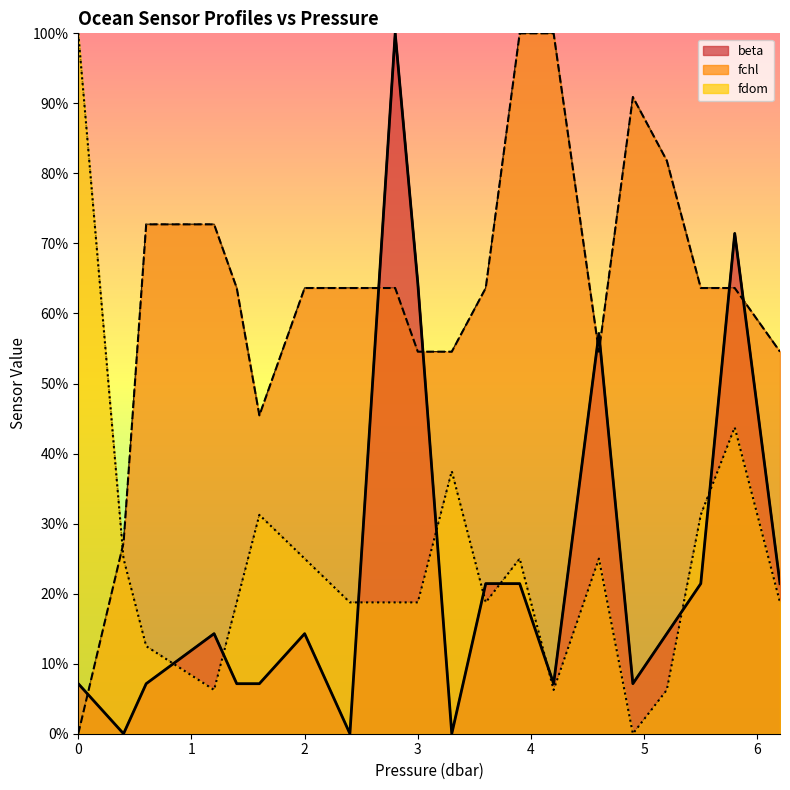

What is the difference between the maximum and second lowest values in the beta series?

100.0